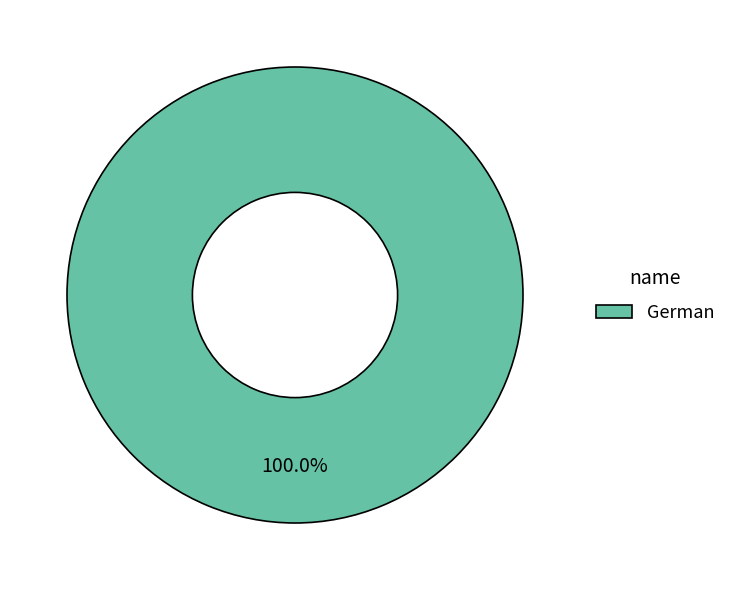

Is there a majority slice in this chart?

Yes